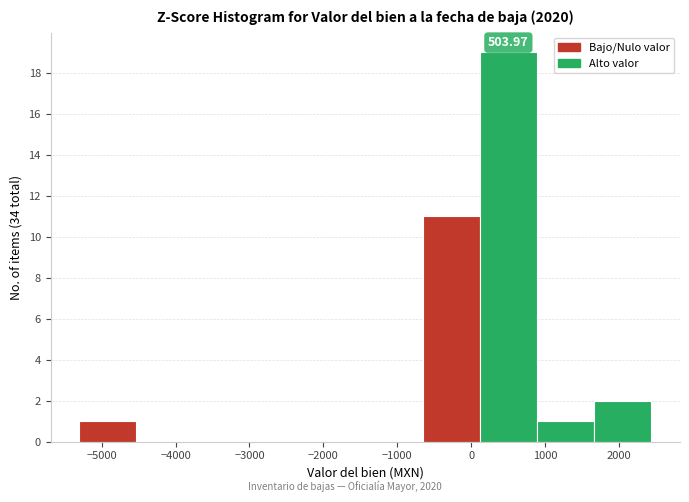

Over which range of the x-axis is the bar tallest?

100 to 900